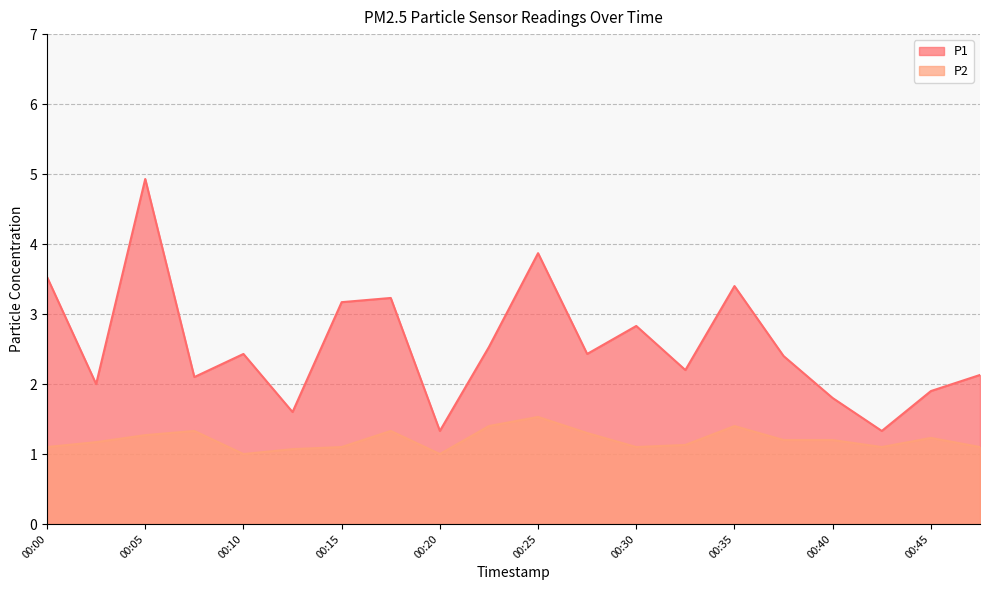

The value of P2 at 00:10 is 1.0. True or false?

True